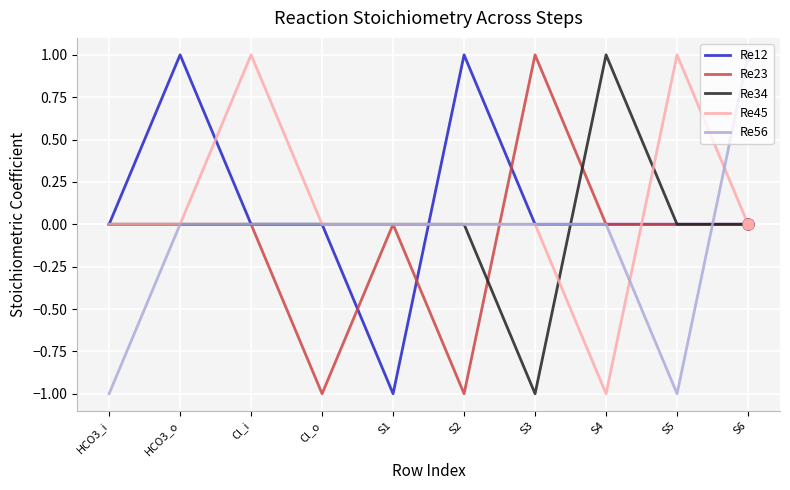

Is the value of Re34 at S5 greater than the value of Re23 at Cl_o?

Yes